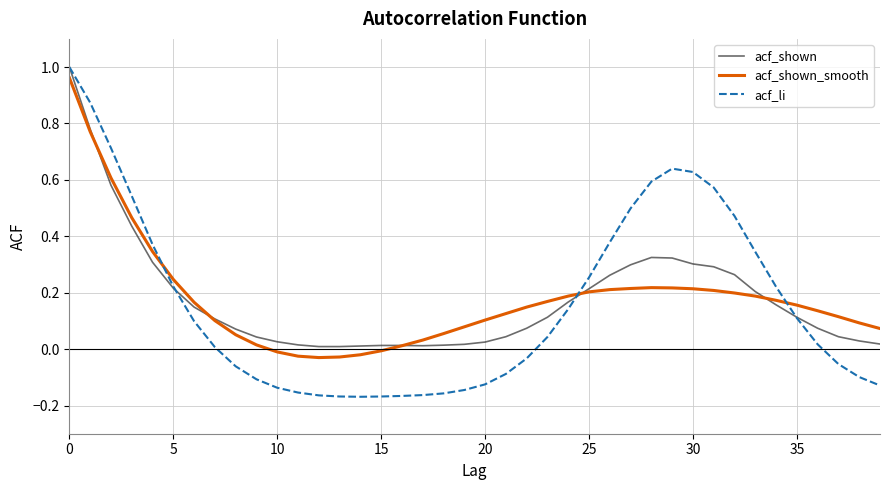

How many values in acf_shown_smooth are above zero?

34